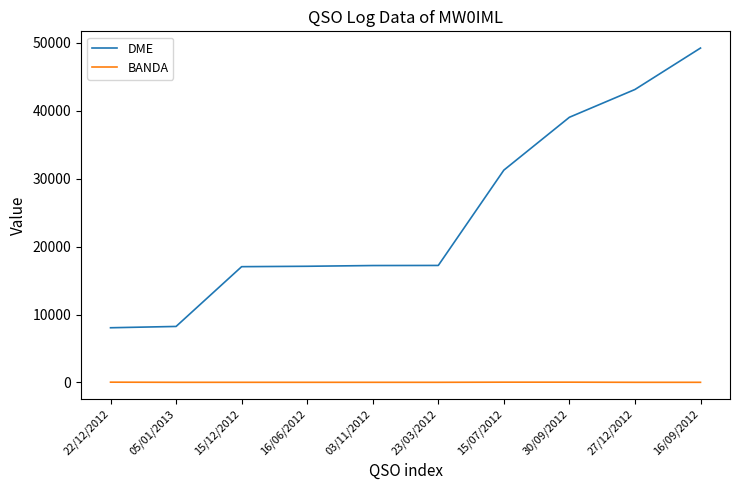

Is it true that BANDA equals 20 at 15/12/2012?

True